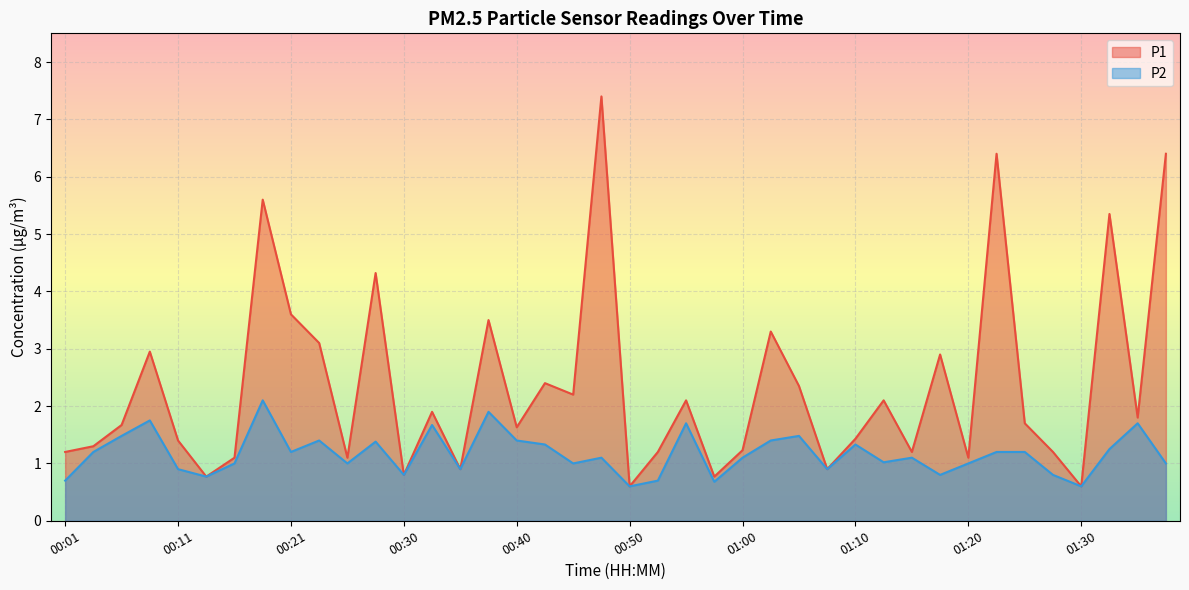

Rank the series at 01:35 from highest to lowest value.

P1, P2